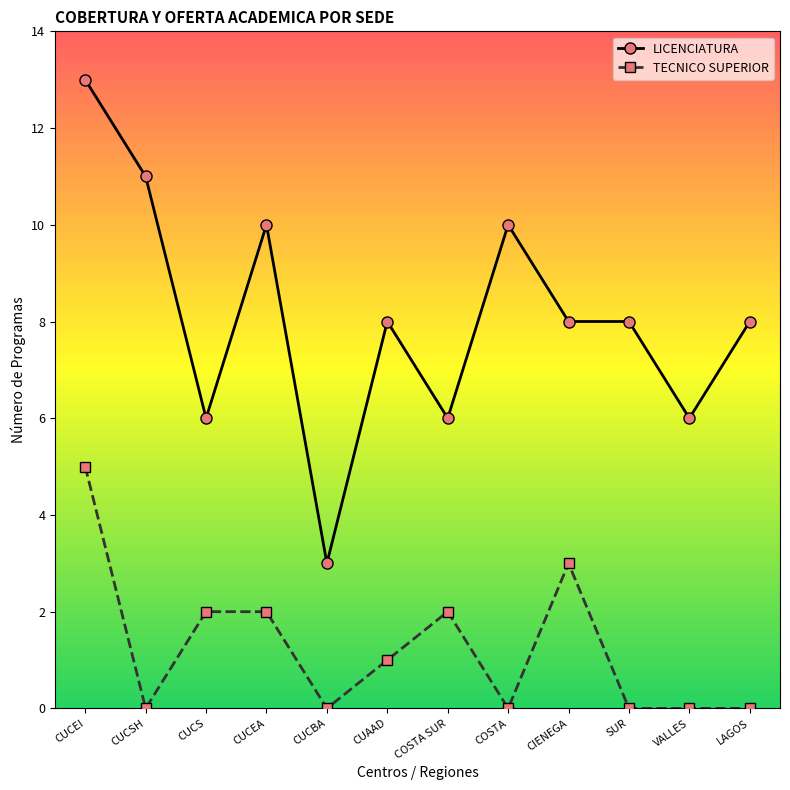

Reading left to right, transcribe all the data shown in this chart.

LICENCIATURA: 13	11	6	10	3	8	6	10	8	8	6	8
TECNICO SUPERIOR: 5	0	2	2	0	1	2	0	3	0	0	0